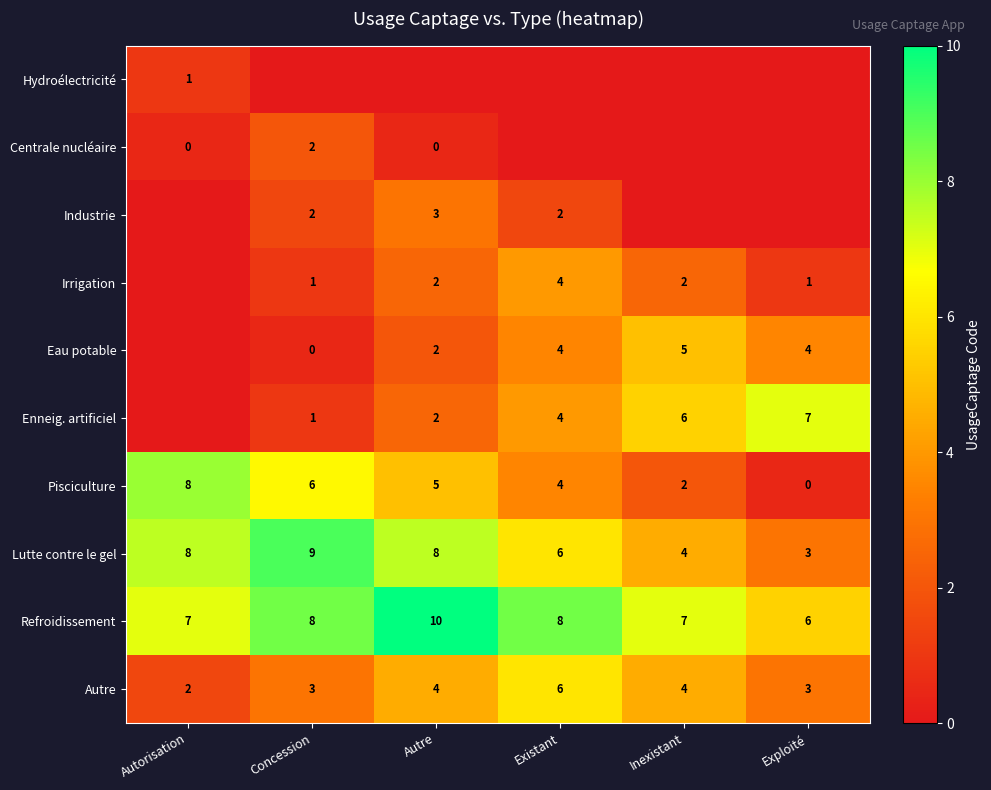

How many Lutte contre le gel values are between 4 and 8?

4